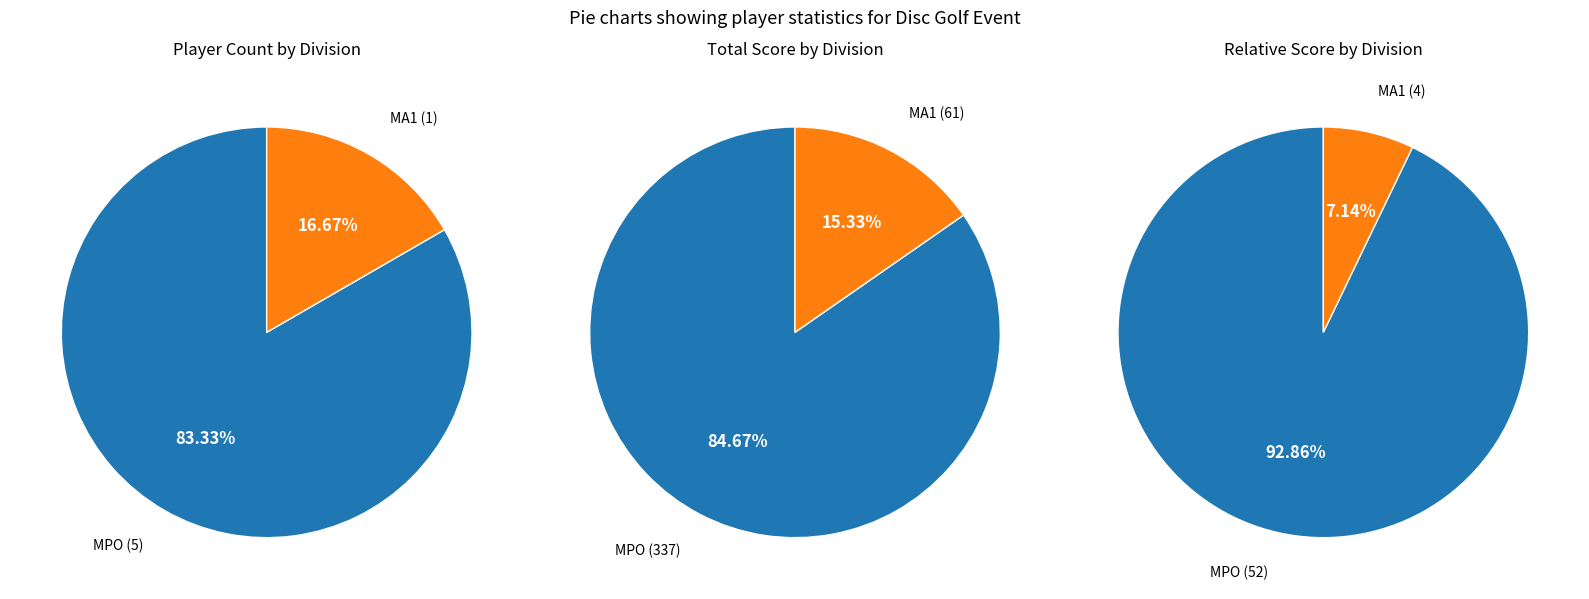

What percentage is NOT represented by MA1?

83.3%